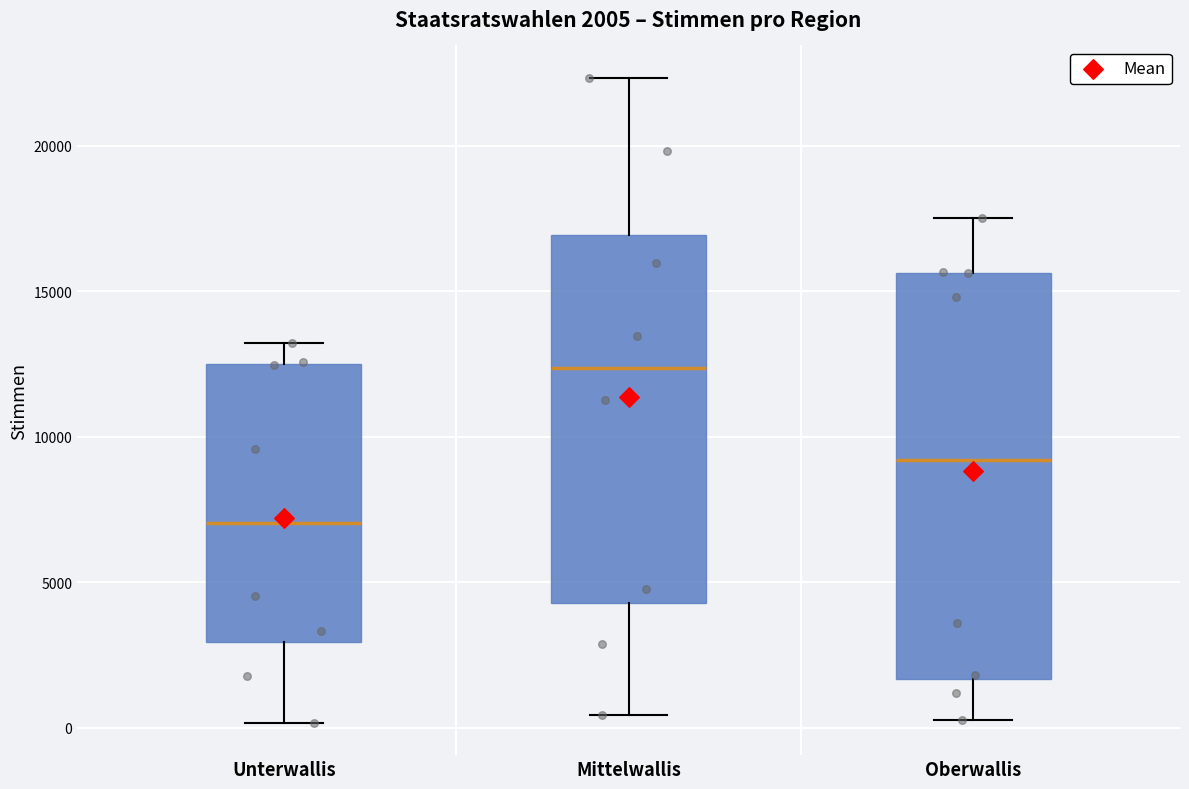

Which box's median line is the highest?

Mittelwallis